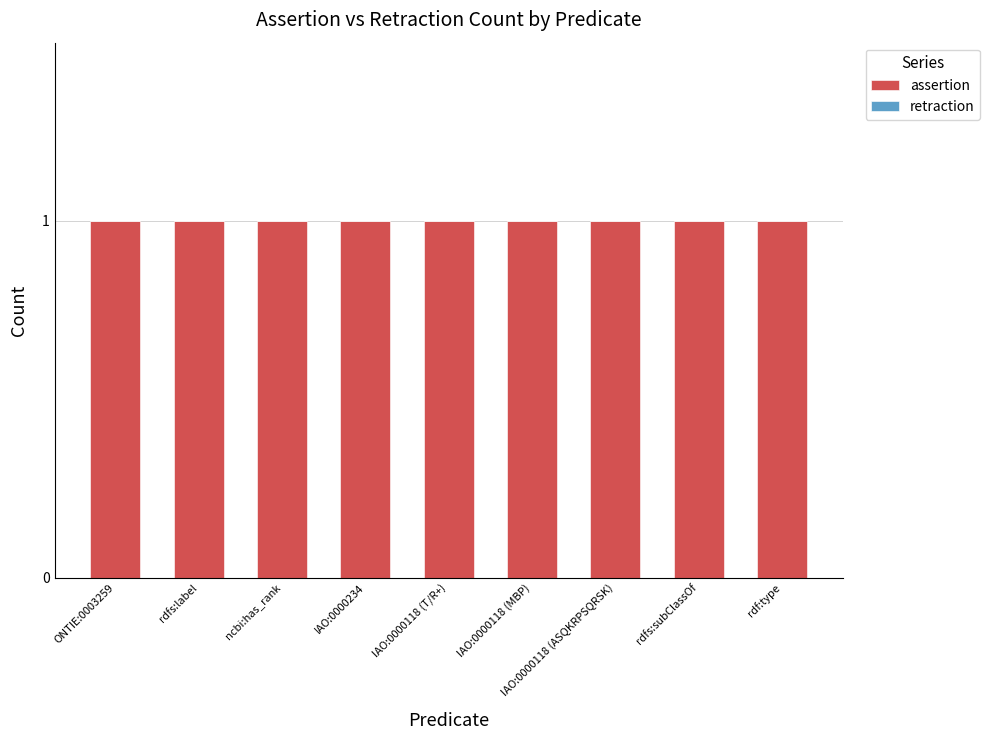

Are the bars horizontal?

No